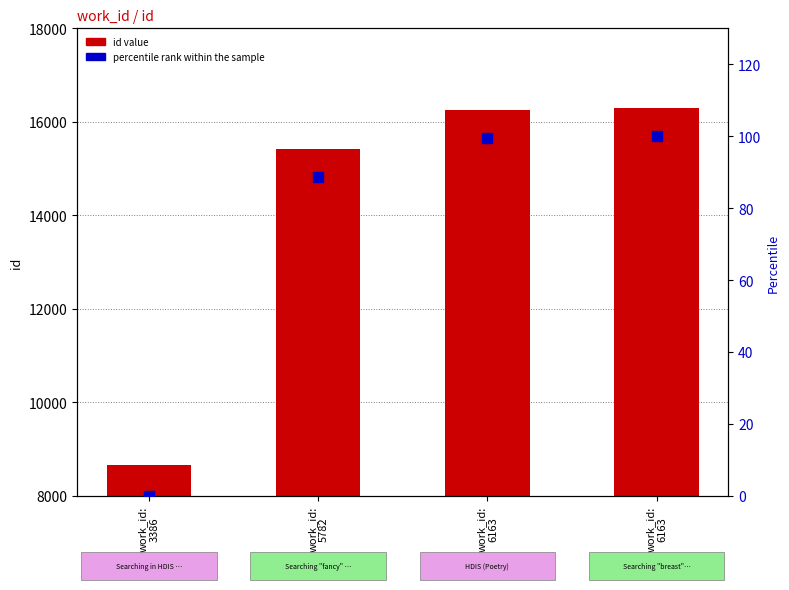

What are all the series names shown in the legend?

id value, percentile rank within the sample